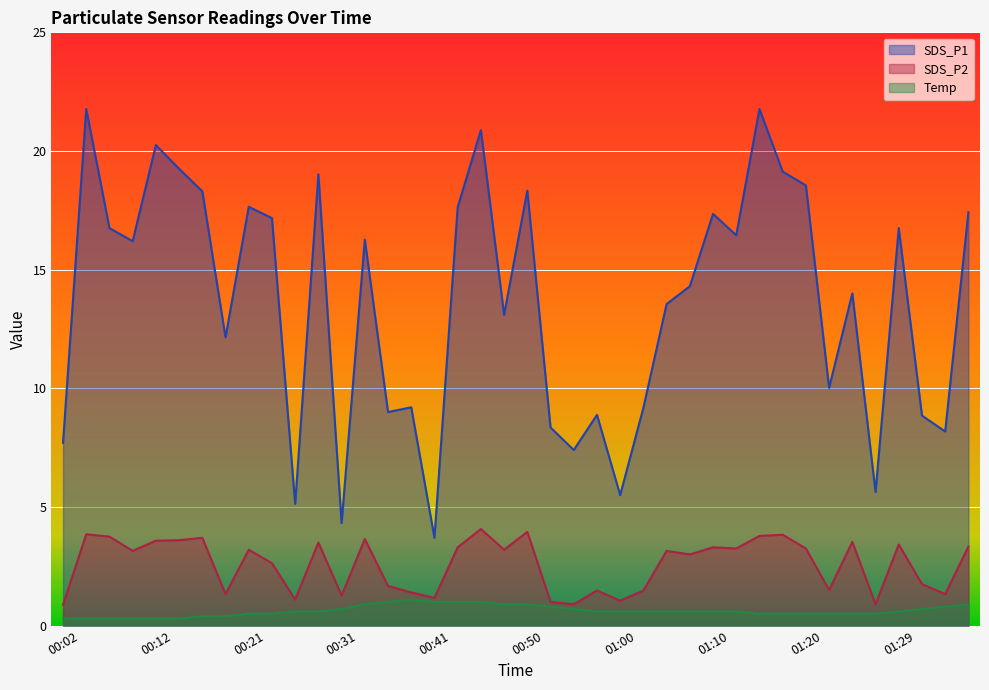

Count the Temp values in the range 0 to 1.

39